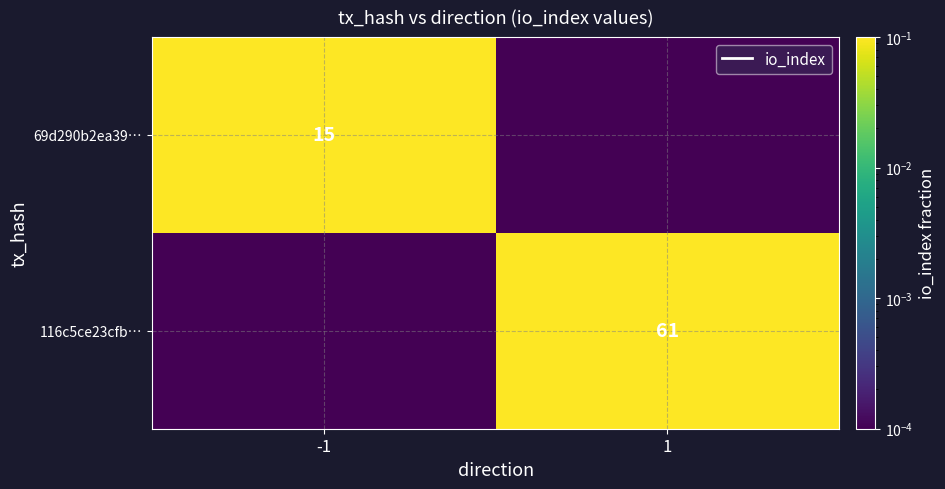

True or false: 116c5ce23cfb… has a value of 0.0 at -1.

False